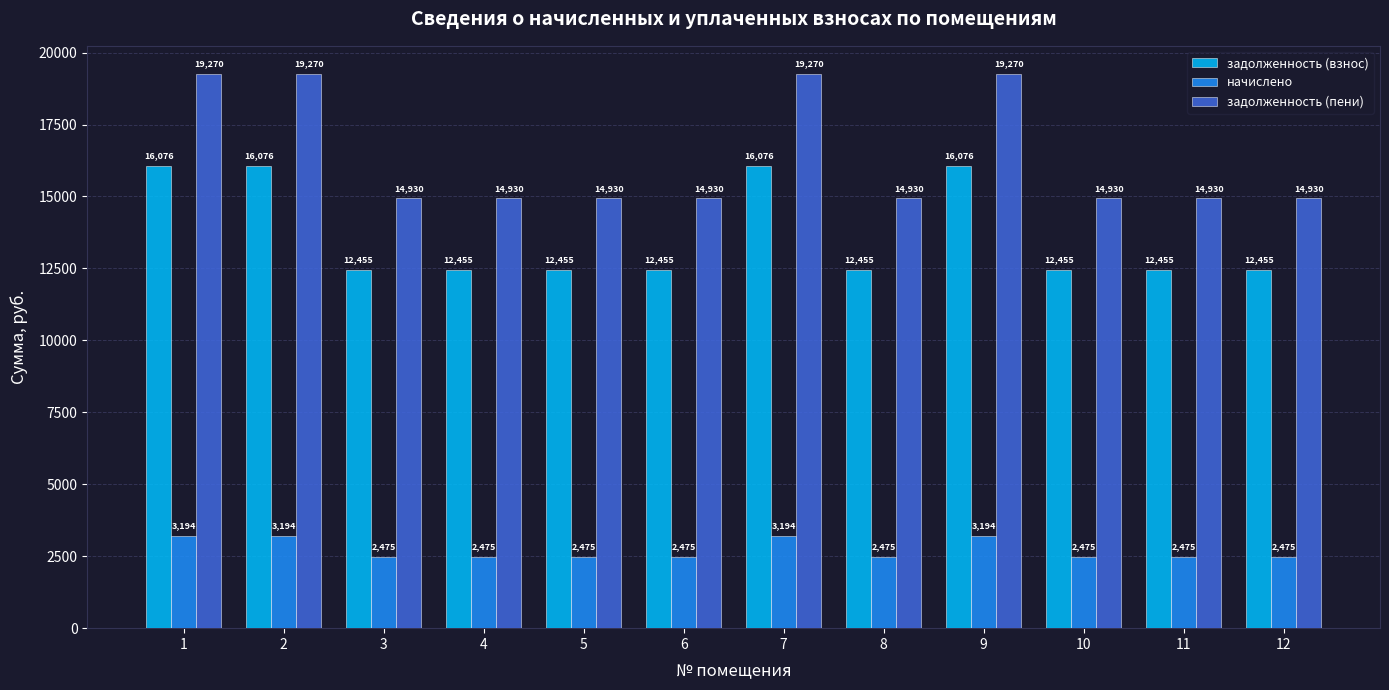

Count the number of categories in the chart.

12